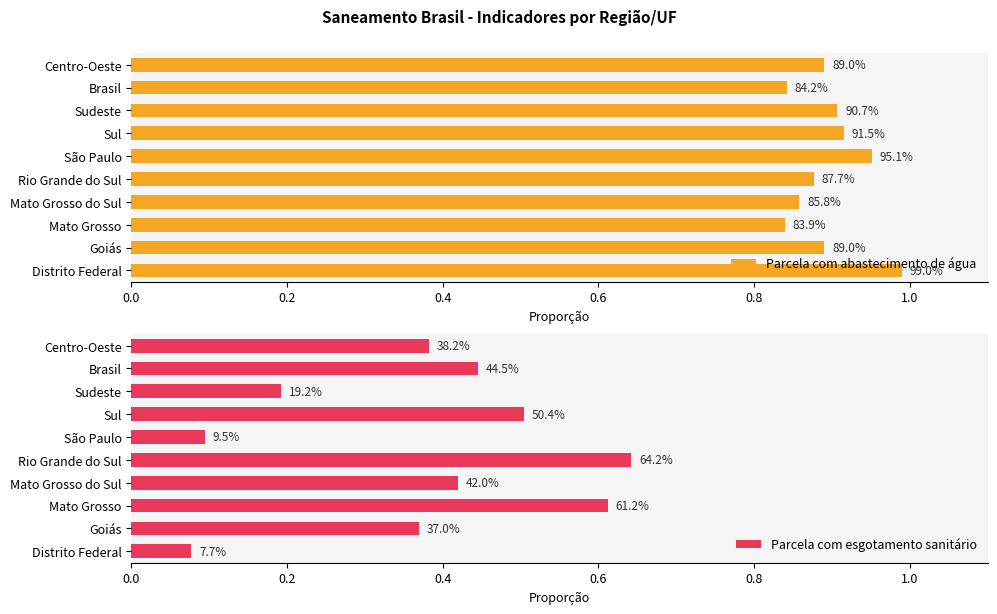

What position from the right is Sudeste?

8